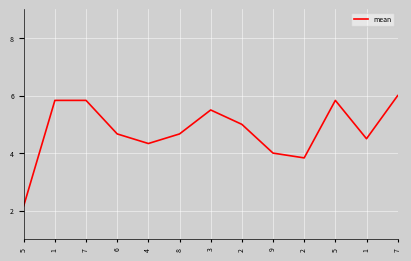

Is it true that the value at 7 is 8.4?

False